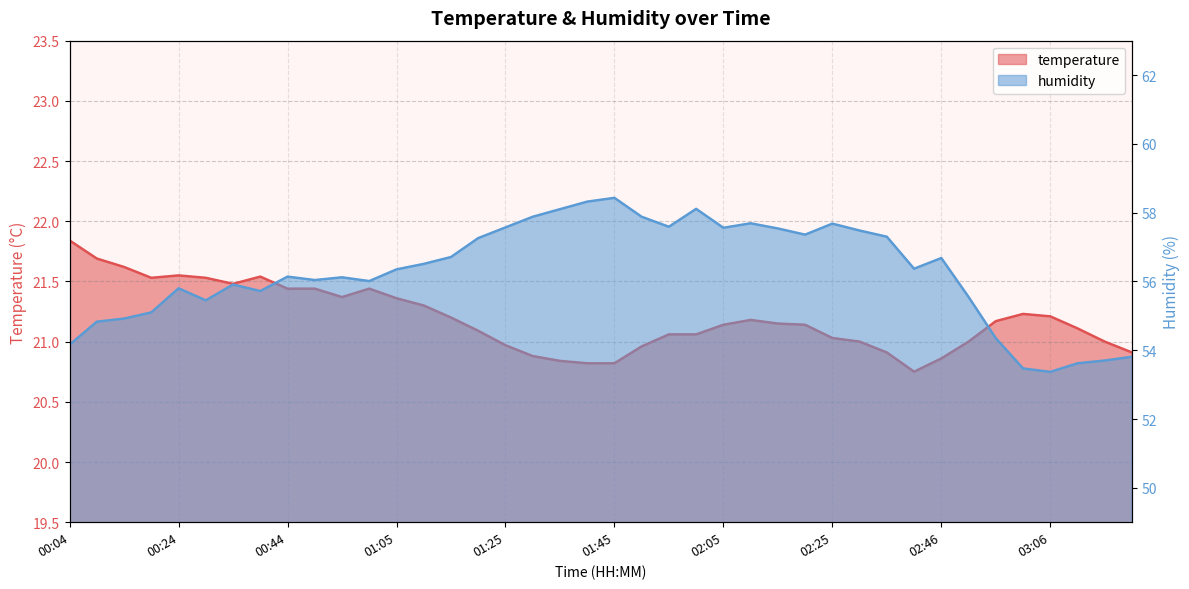

Rank the series at 01:30 from highest to lowest value.

humidity, temperature